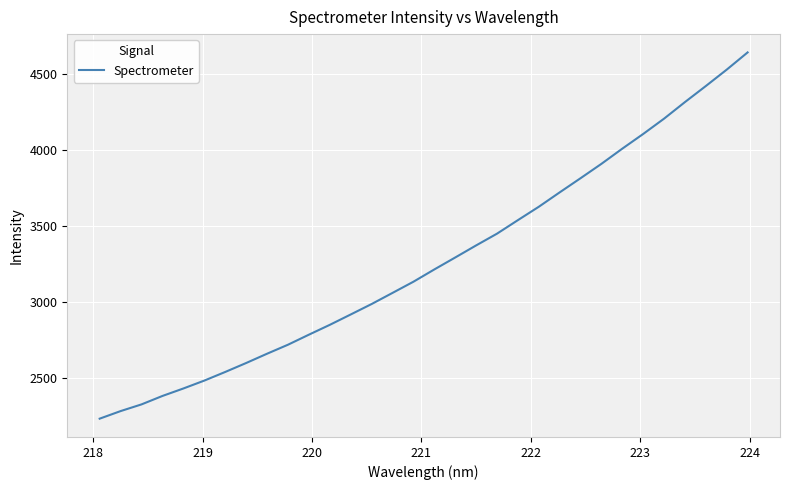

What is the smallest value displayed?

2233.5